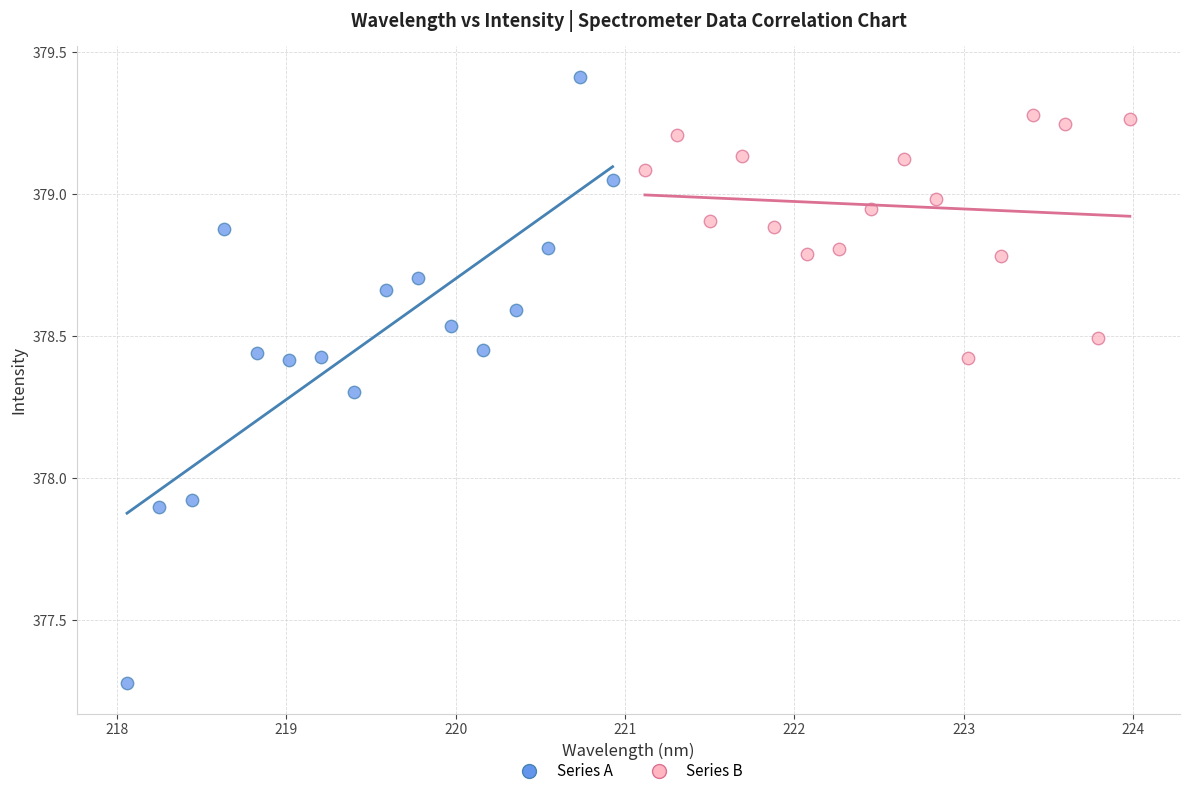

Which series contains the lowest Y value?

Series A